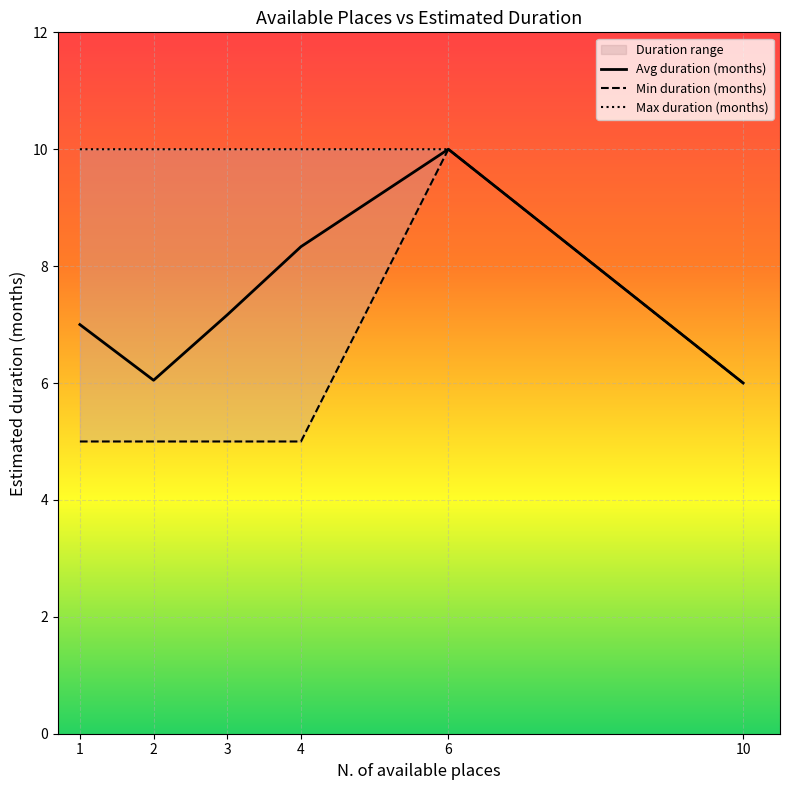

The value of Max duration (months) at 6 is 17.4. True or false?

False